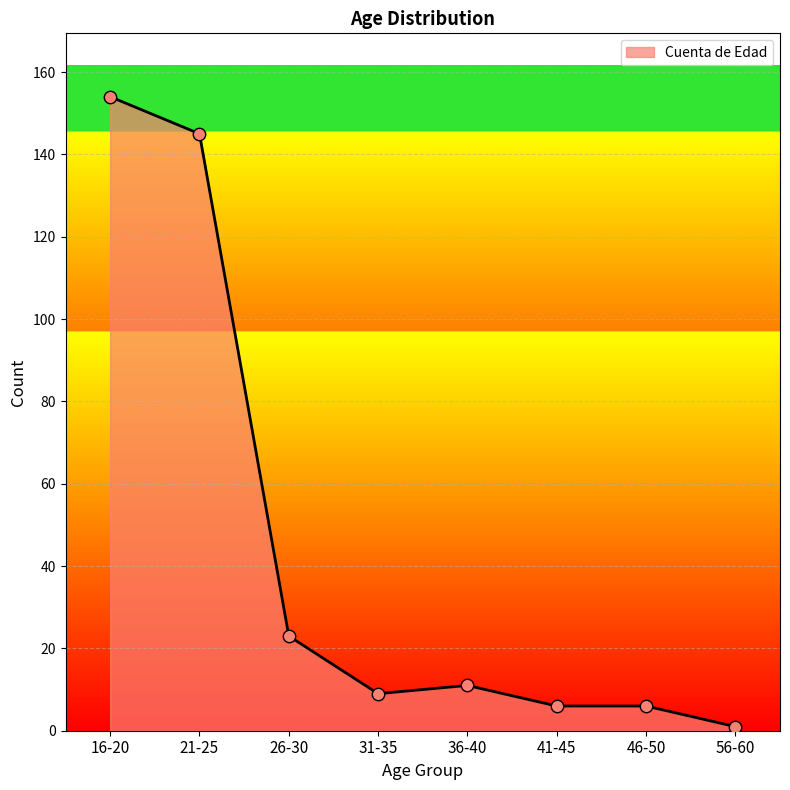

What is the change in value from 16-20 to 46-50?

-148